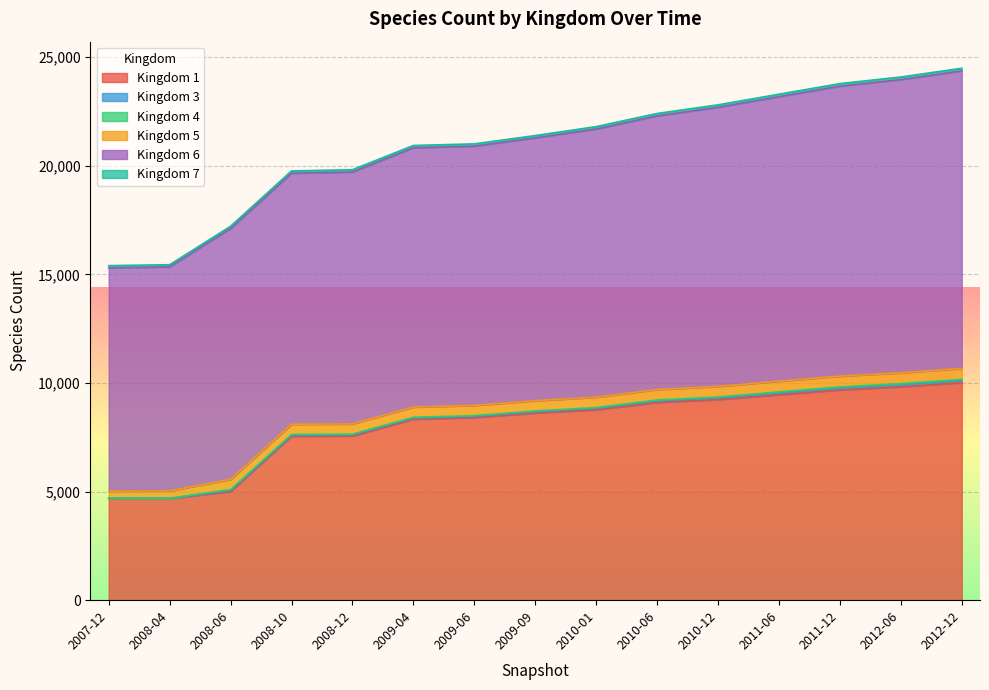

Rank the categories by 4 value from lowest to highest.

2007-12, 2008-04, 2008-06, 2008-10, 2008-12, 2009-04, 2009-06, 2009-09, 2010-01, 2010-06, 2010-12, 2011-06, 2011-12, 2012-06, 2012-12